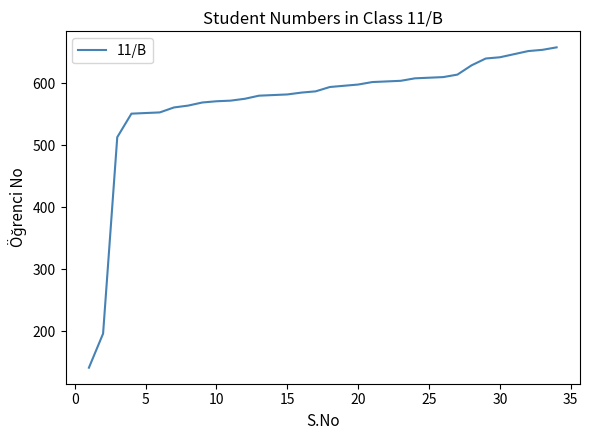

What is the greatest value displayed?

658